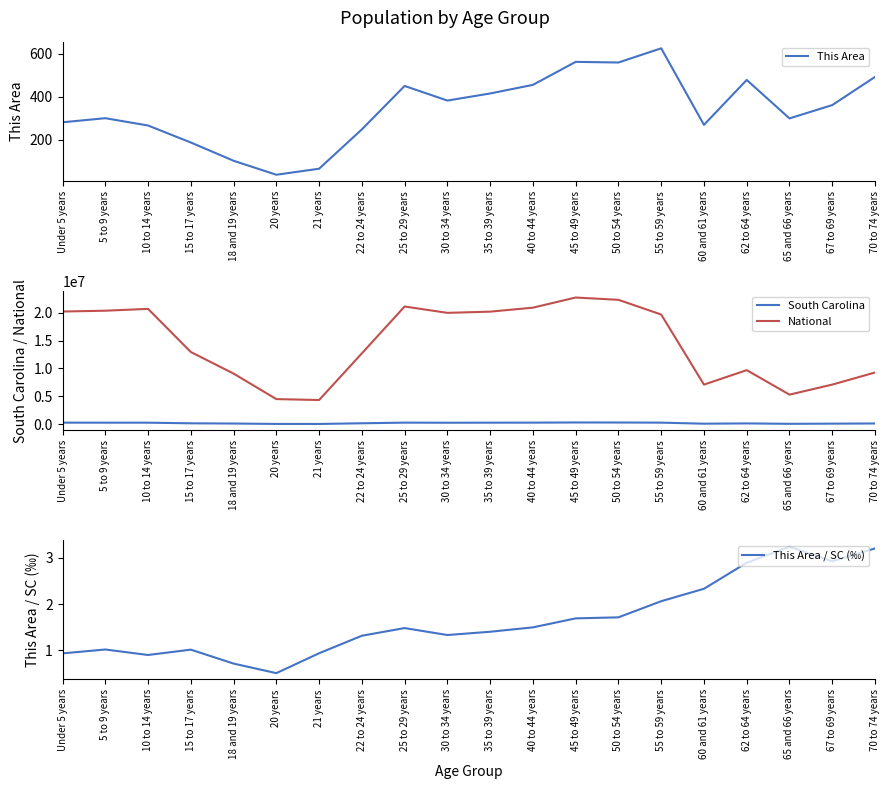

What is the spread (max minus min) of values at 30 to 34 years?

19962097.7